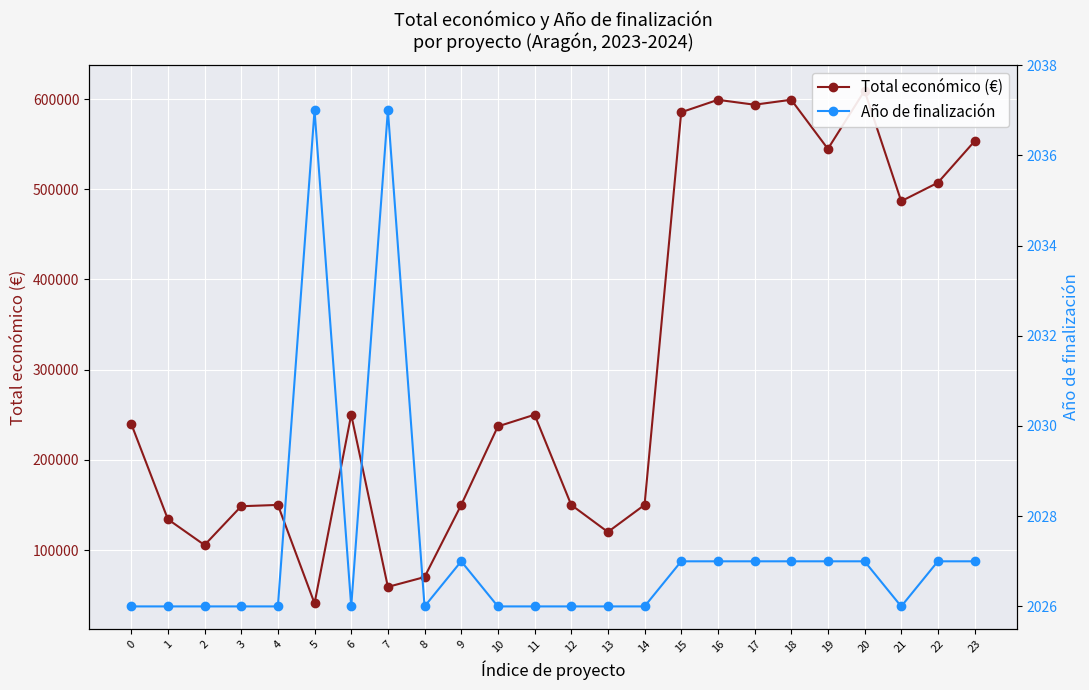

Is the value of Total económico (€) at 1 greater than the value of Año de finalización at 2?

Yes